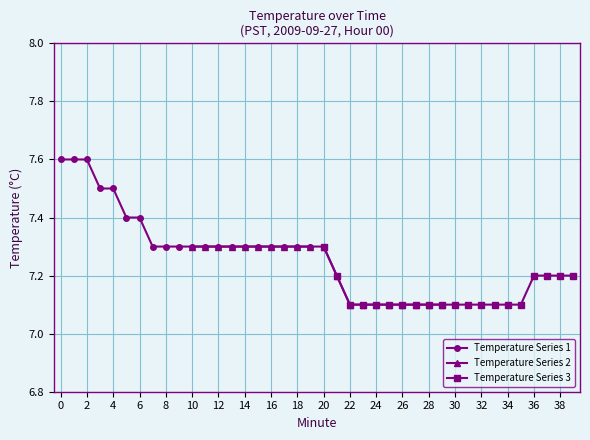

How many lines are shown in the chart?

3